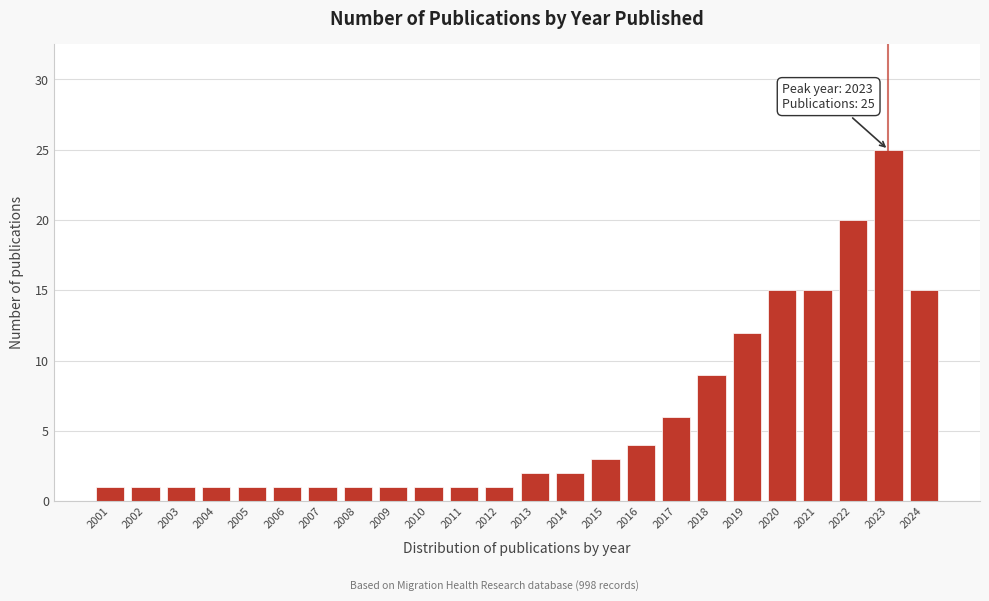

Reading right to left, transcribe all the data shown in this chart.

2024=15	2023=25	2022=20	2021=15	2020=15	2019=12	2018=9	2017=6	2016=4	2015=3	2014=2	2013=2	2012=1	2011=1	2010=1	2009=1	2008=1	2007=1	2006=1	2005=1	2004=1	2003=1	2002=1	2001=1